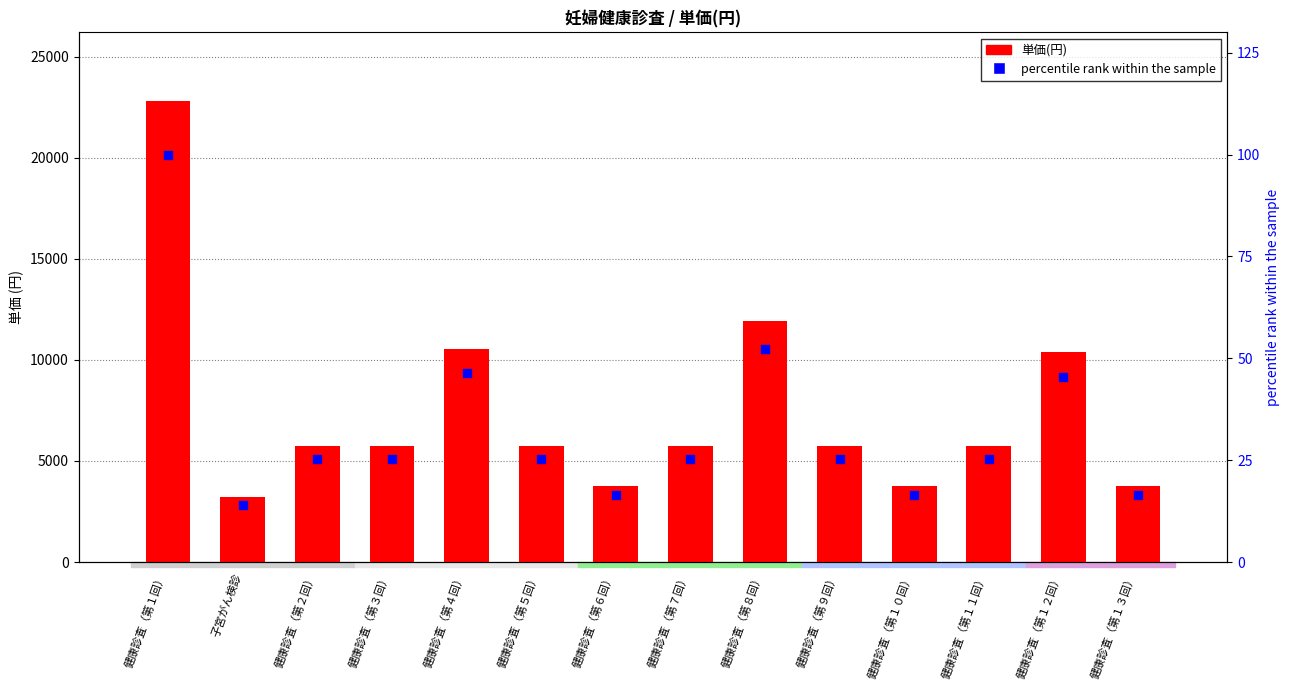

What are all the series names shown in the legend?

単価(円), percentile rank